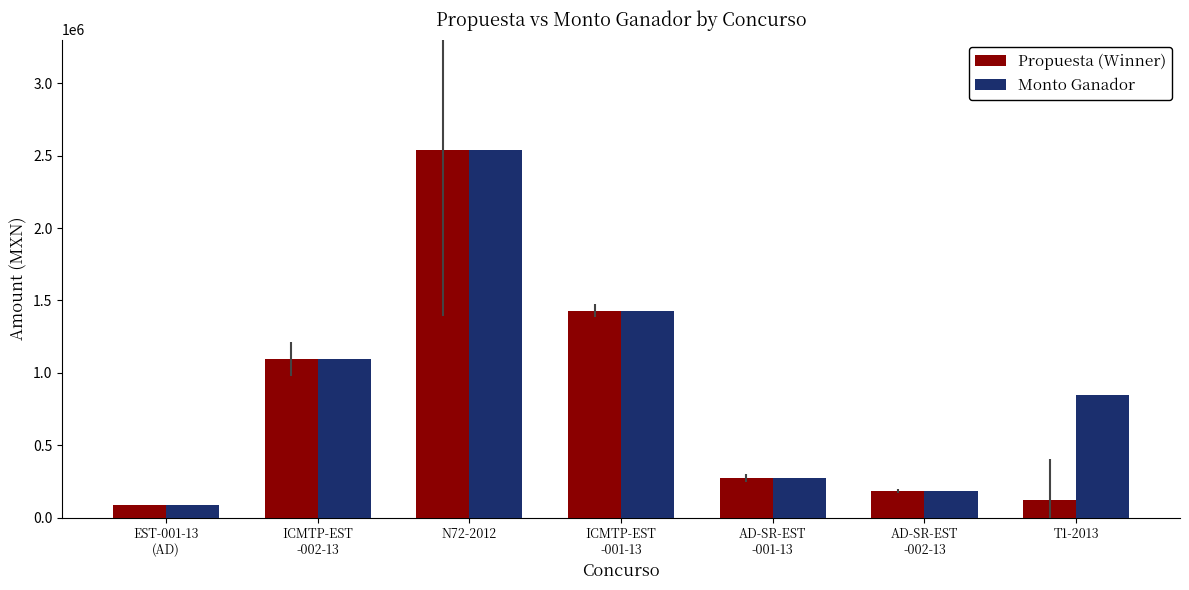

Rank the series at T1-2013 from lowest to highest value.

Propuesta (Winner), Monto Ganador